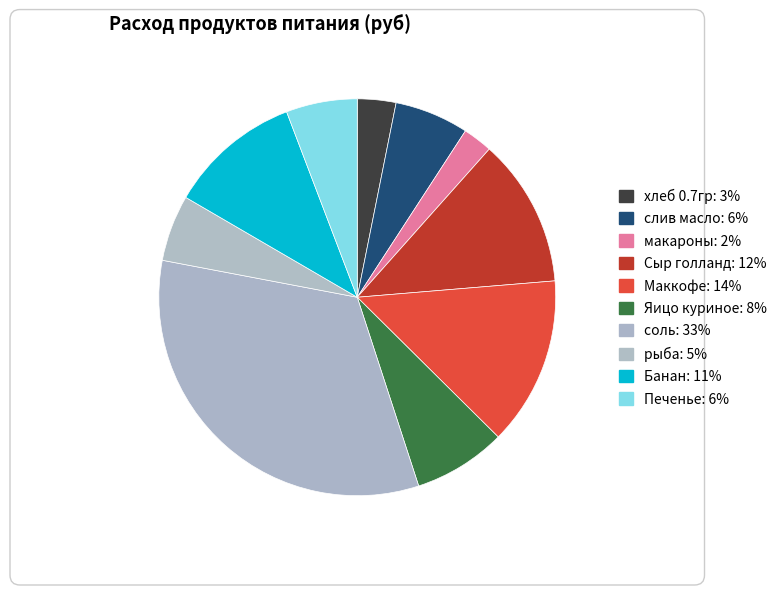

Does Сыр голланд account for over 50% of the chart?

No